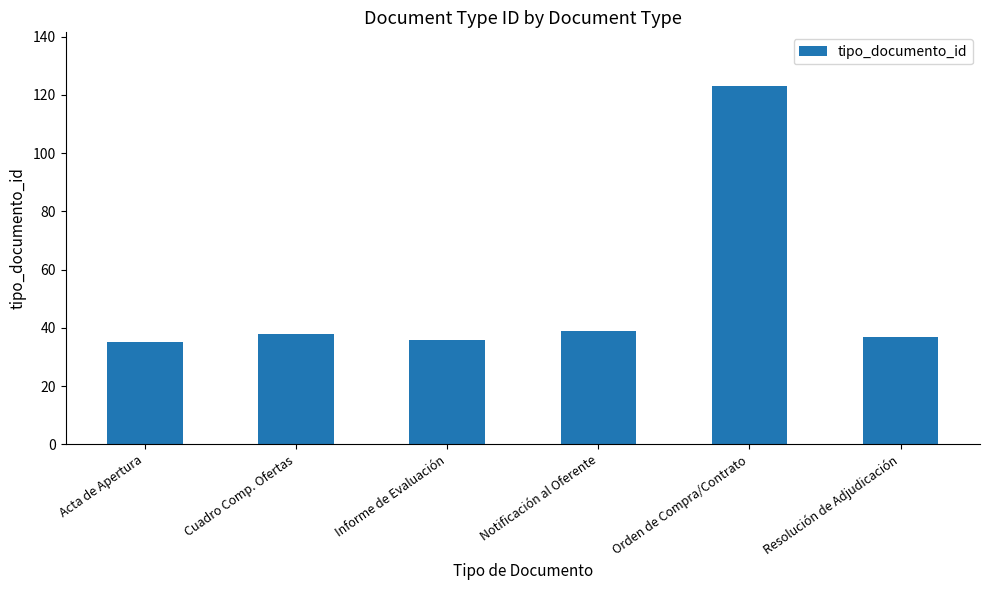

Read the value at Notificación al Oferente.

39